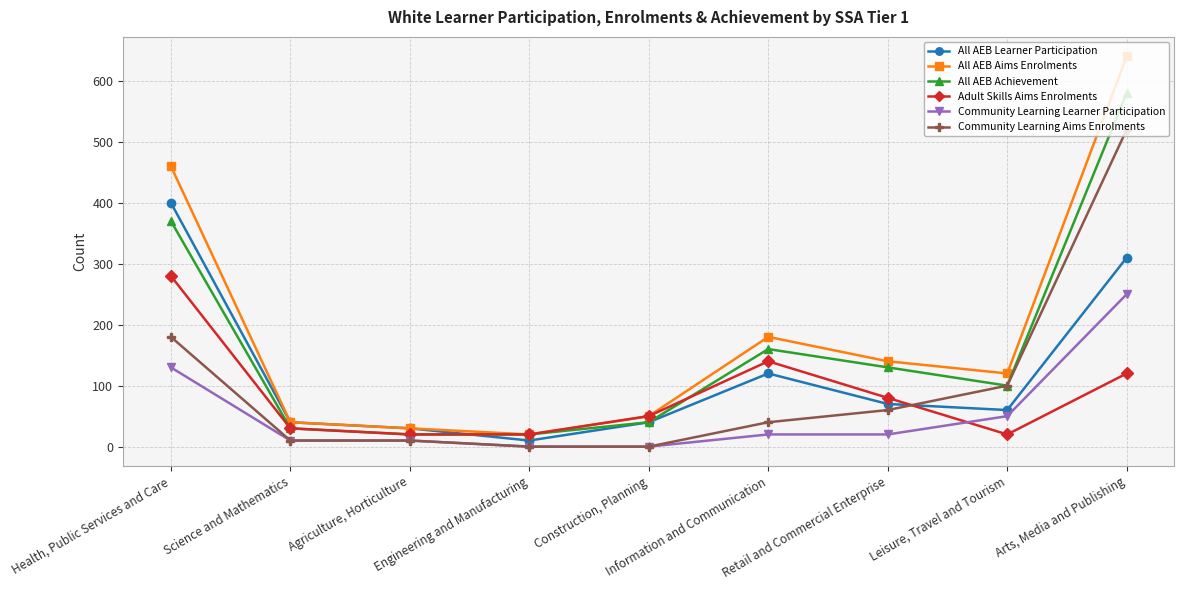

How many intersections are there between All AEB Learner Participation and Adult Skills Aims Enrolments?

2